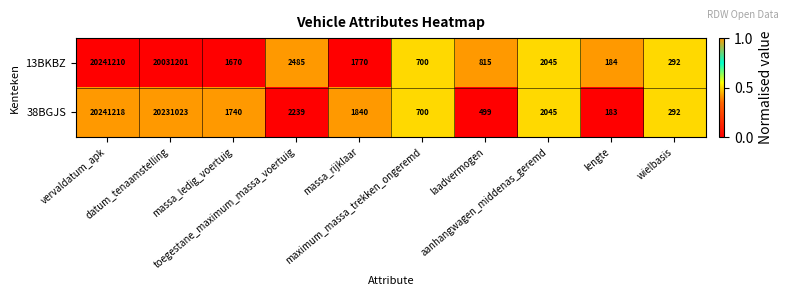

What is the difference between the highest and lowest values at datum_tenaamstelling?

199822